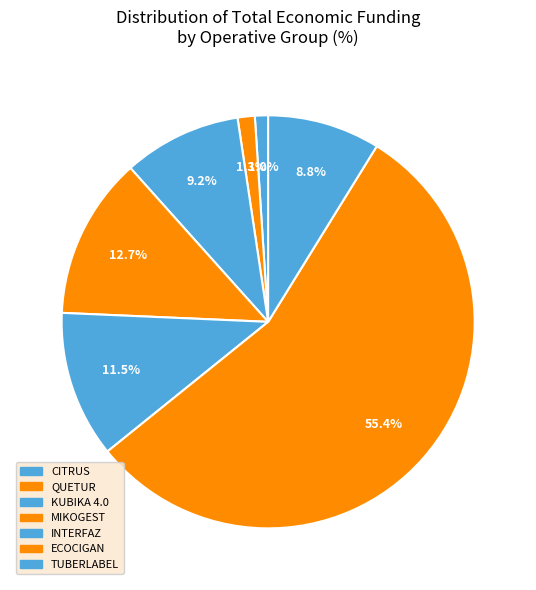

How many segments does this pie chart have?

7